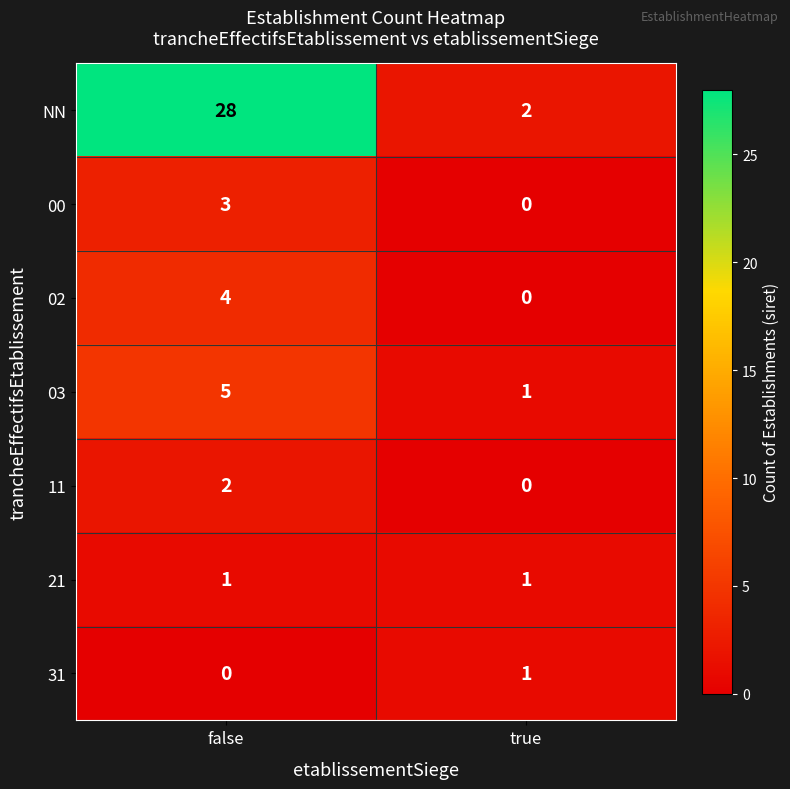

Reading right to left, transcribe all the data shown in this chart.

NN: true=2	false=28
00: true=0	false=3
02: true=0	false=4
03: true=1	false=5
11: true=0	false=2
21: true=1	false=1
31: true=1	false=0